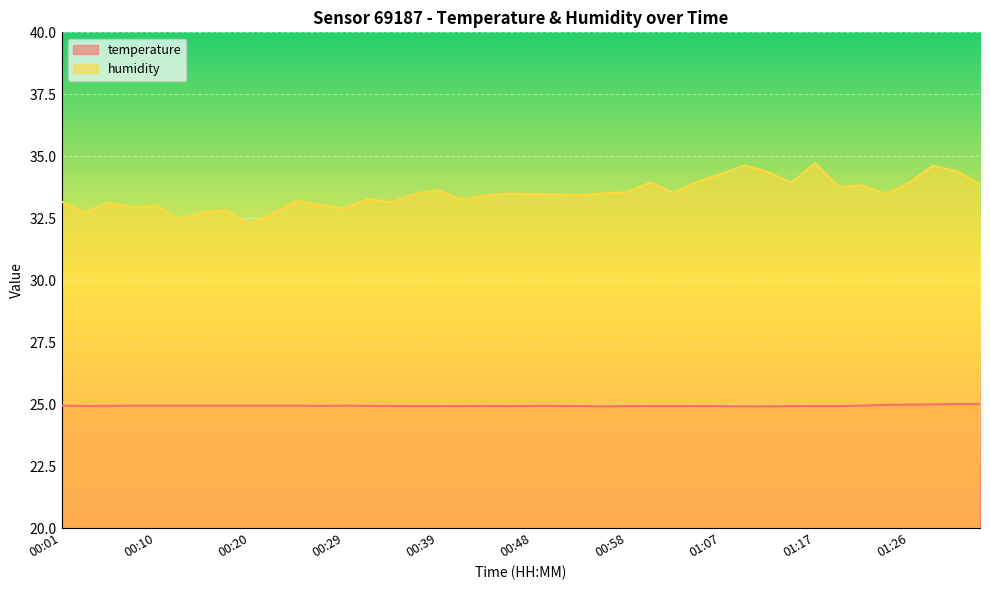

What is the difference between the highest and lowest values at 01:17?

9.8